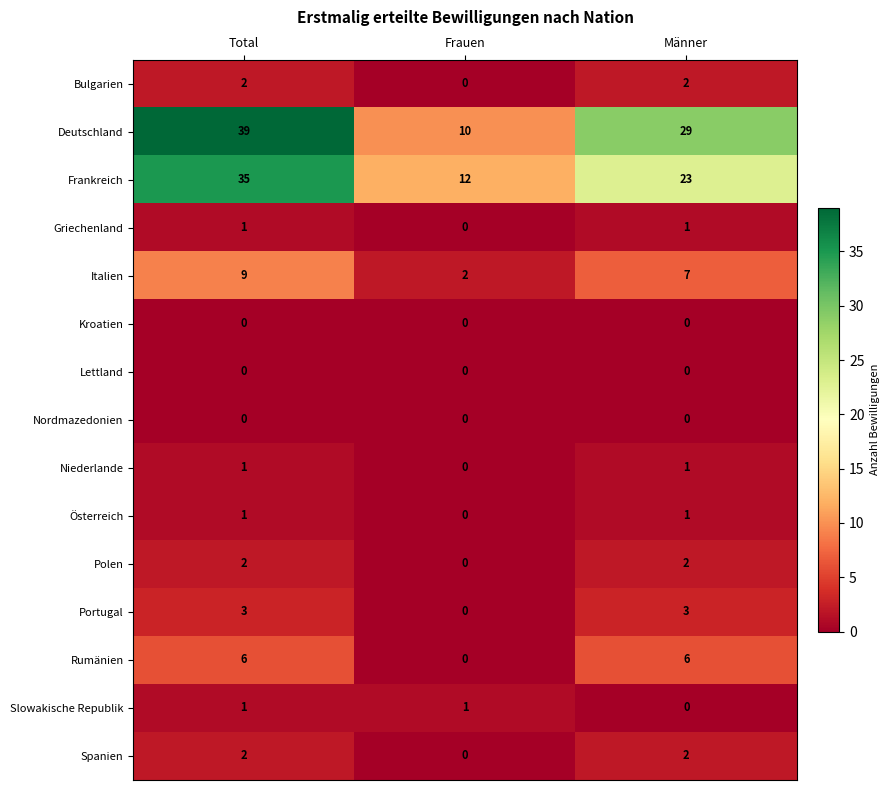

Which series has the largest range (max minus min)?

Deutschland